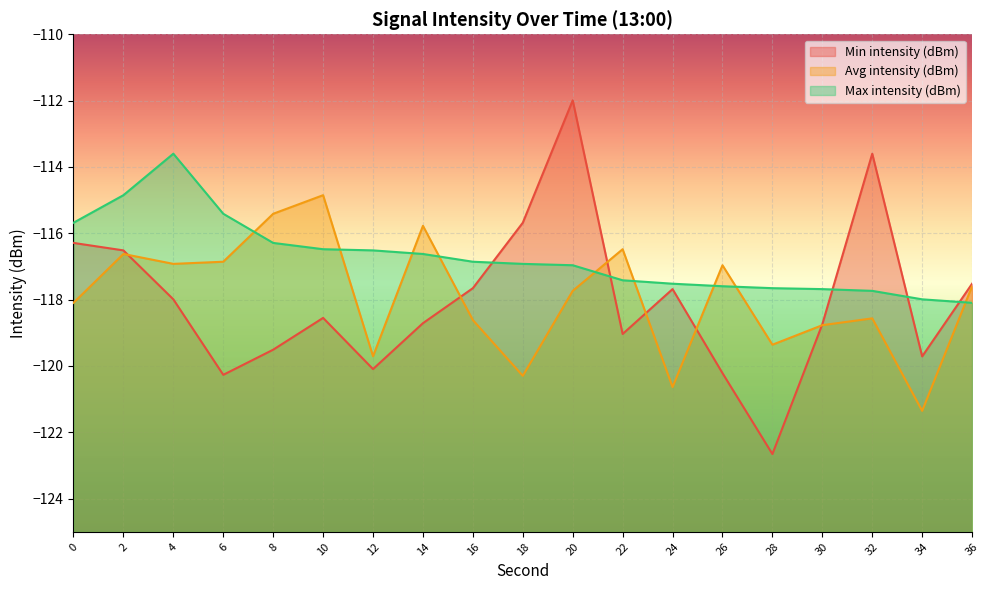

At how many categories does at least one series exceed -116?

10